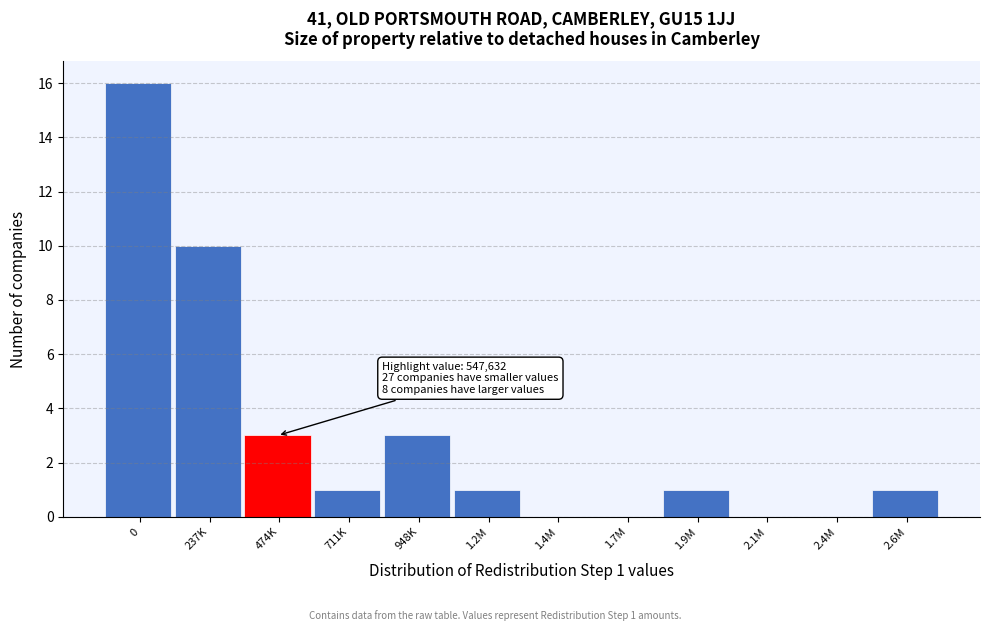

Reading left to right, transcribe all the data shown in this chart.

0=16	237K=10	474K=3	711K=1	948K=3	1.2M=1	1.4M=0	1.7M=0	1.9M=1	2.1M=0	2.4M=0	2.6M=1